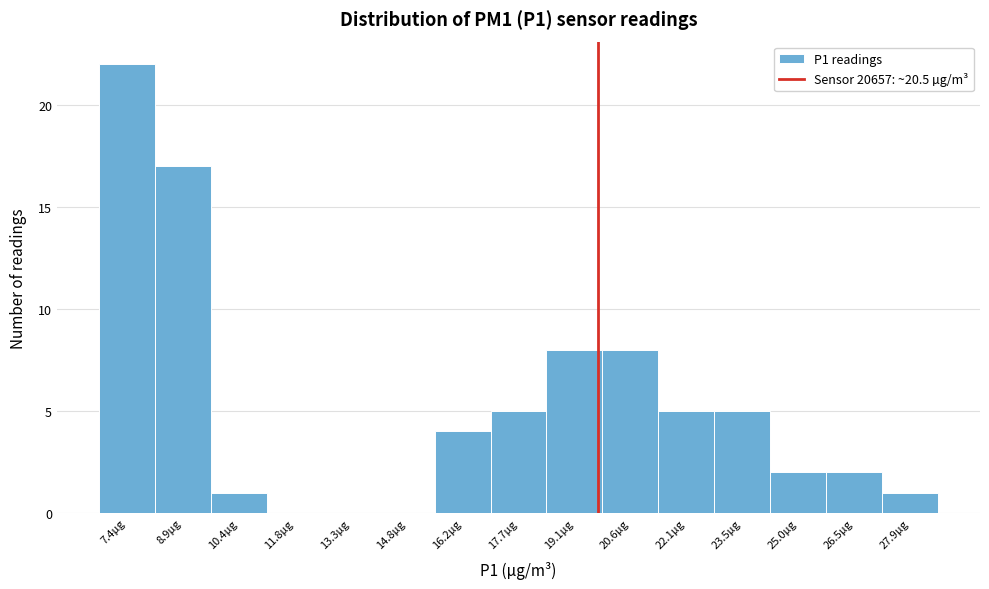

Reading left to right, list all the values displayed in this chart.

7.4µg=22	8.9µg=17	10.4µg=1	11.8µg=0	13.3µg=0	14.8µg=0	16.2µg=4	17.7µg=5	19.1µg=8	20.6µg=8	22.1µg=5	23.5µg=5	25.0µg=2	26.5µg=2	27.9µg=1